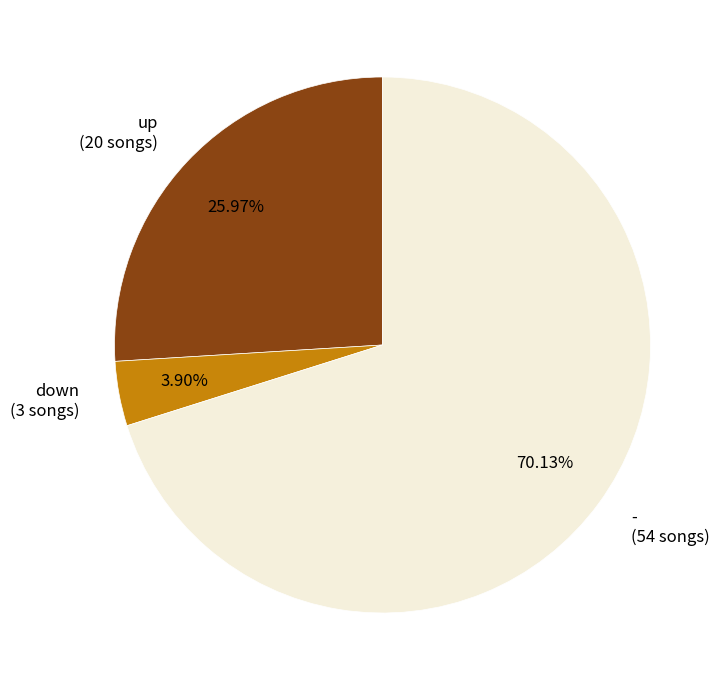

Which slice is the smallest?

down